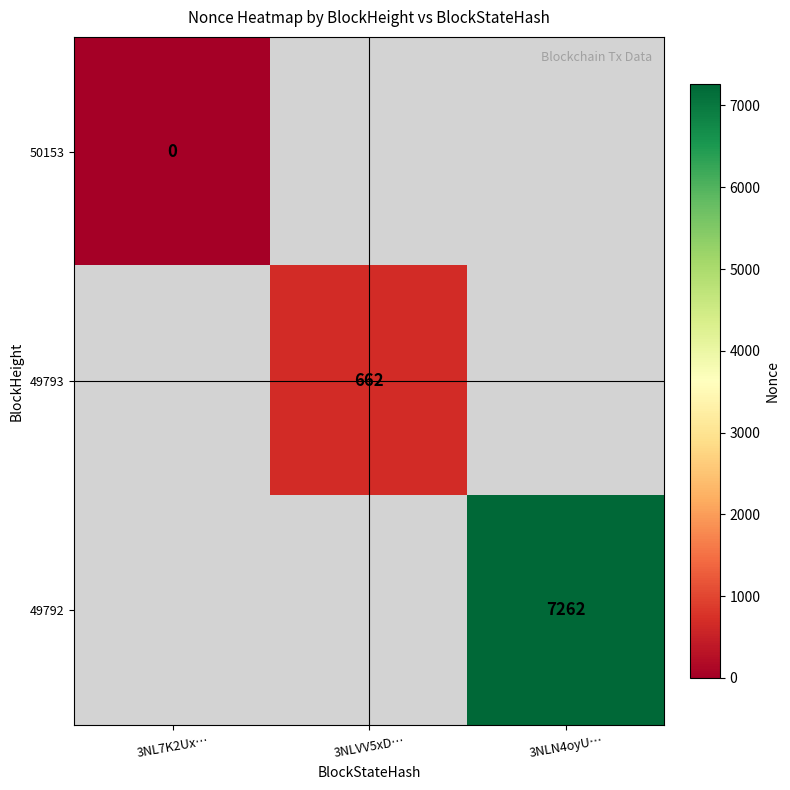

True or false: 49792 has a value of 7262 at 3NLN4oyU….

True